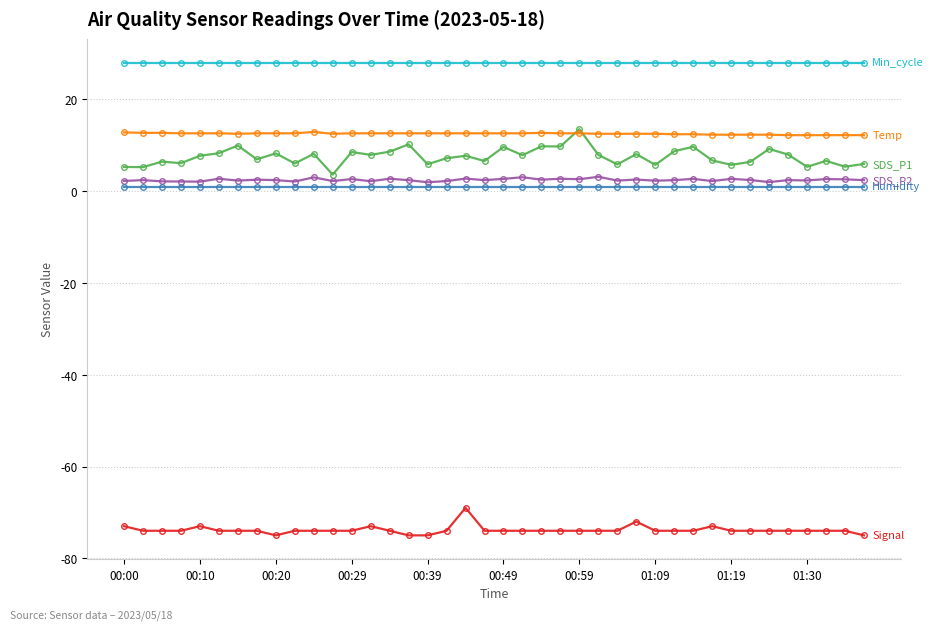

What is the maximum value shown in the chart?

28.0